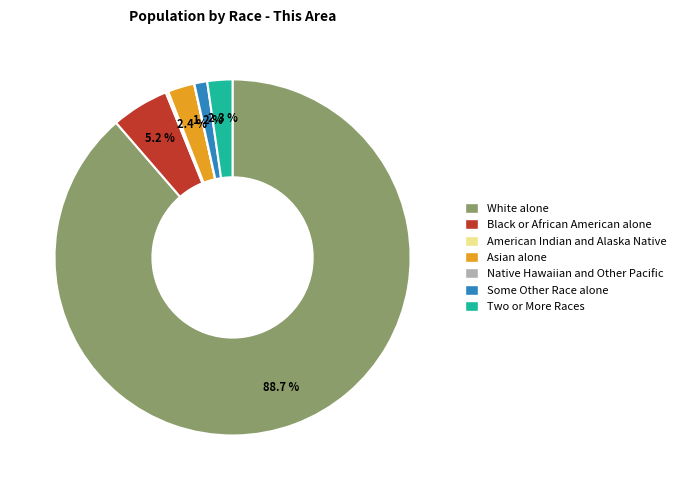

Which category accounts for the majority?

White alone